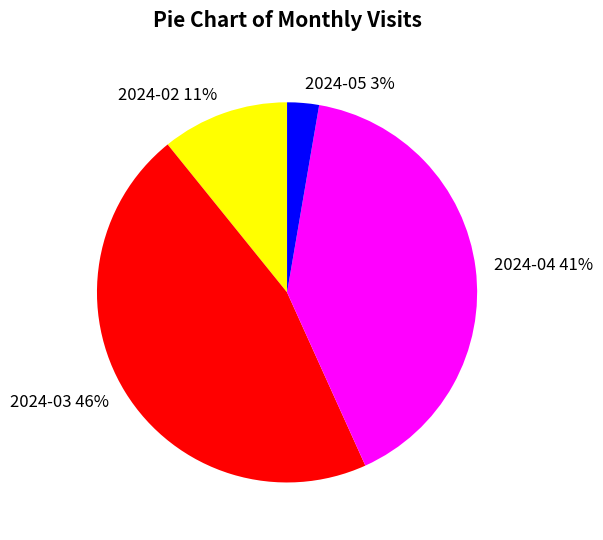

To the nearest percent, what is the difference between the 2024-03 and 2024-05 slice percentages?

43%